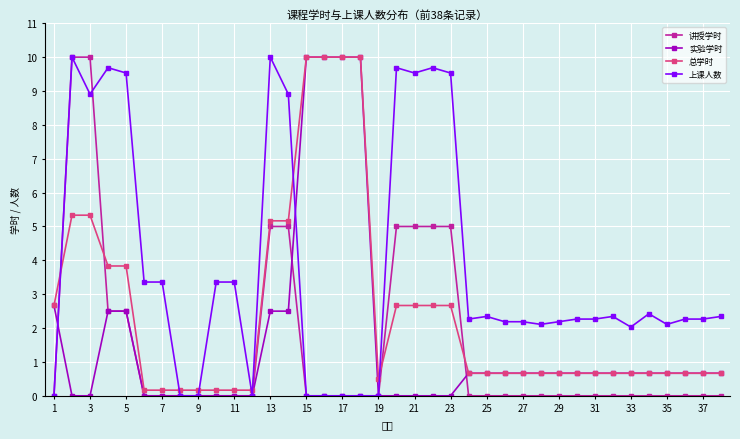

Which series ends up on top after the final intersection of 讲授学时 and 总学时?

总学时